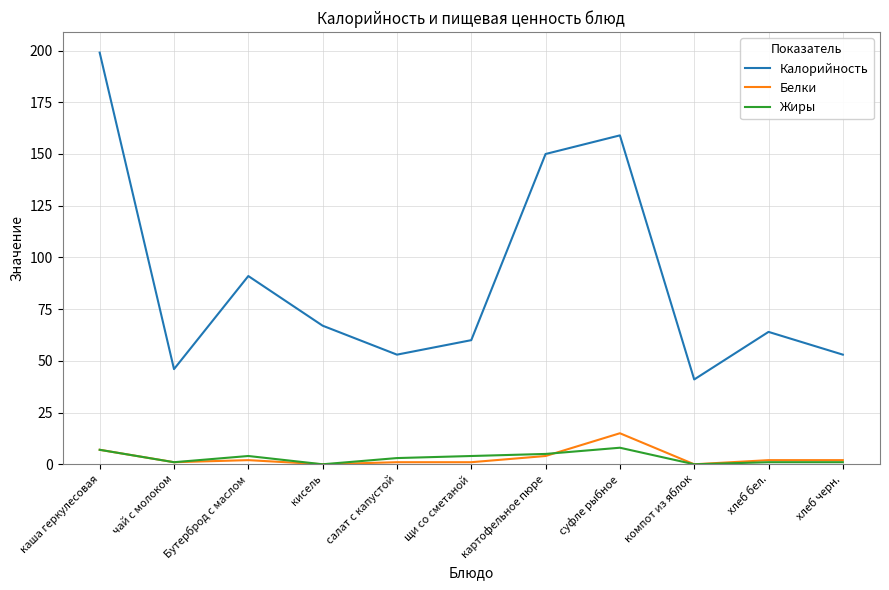

The Калорийность series shows 60 at щи со сметаной. True or false?

True